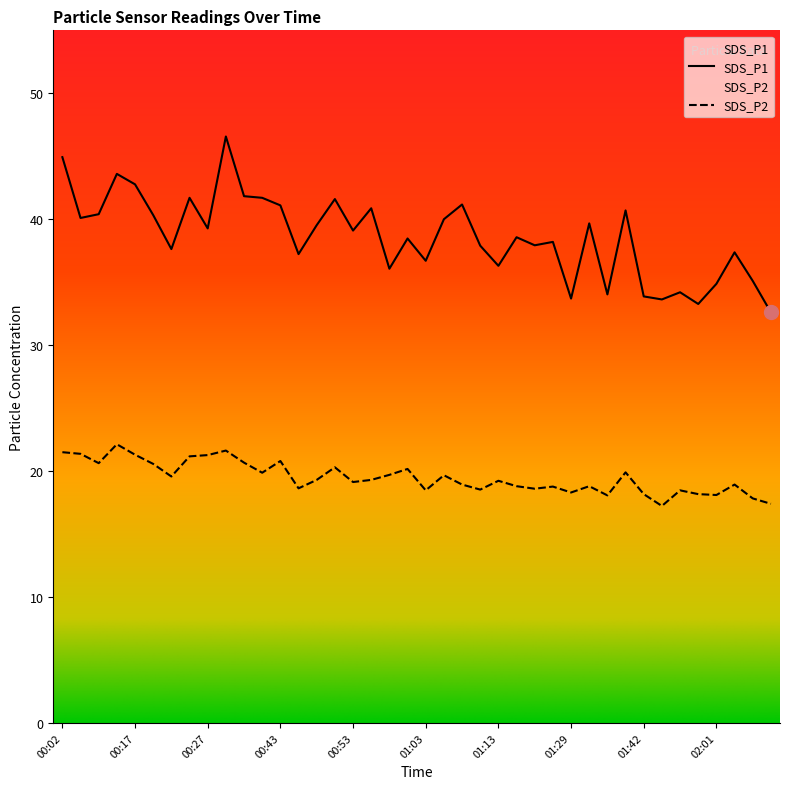

What are all the series names shown in the legend?

SDS_P1, SDS_P2